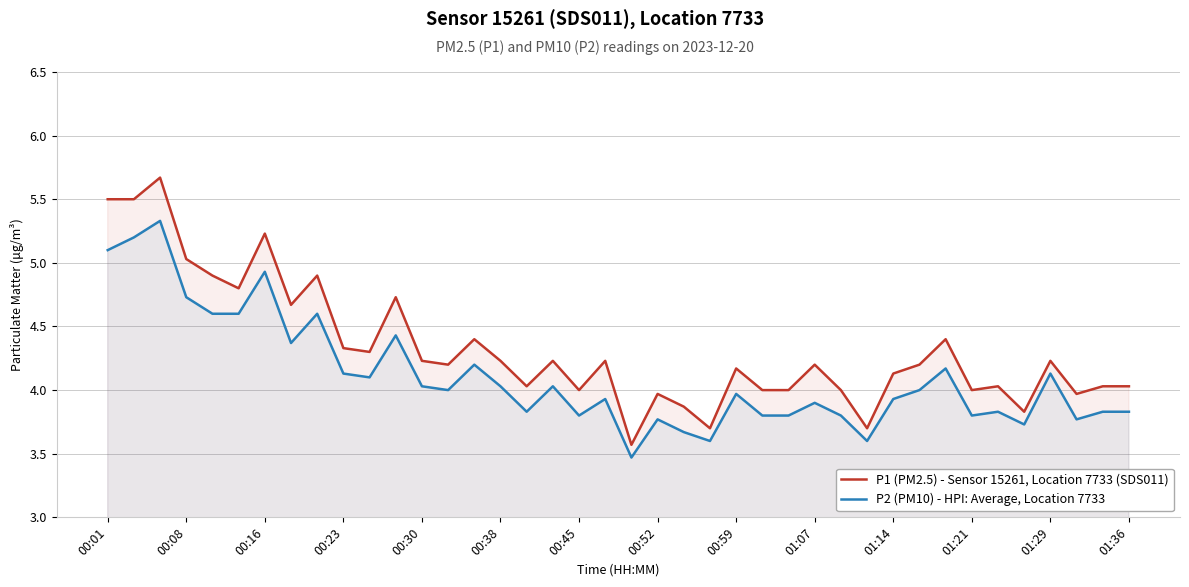

Is it true that P1 (PM2.5) - Sensor 15261, Location 7733 (SDS011) equals 4.2 at 00:38?

True